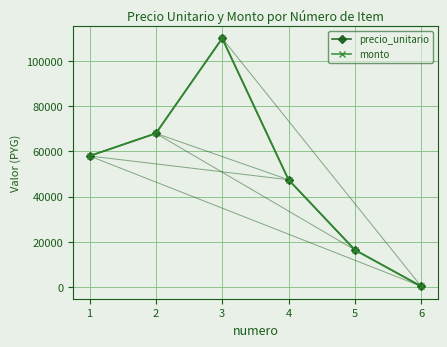

Where does the monto series first go above 58000?

2